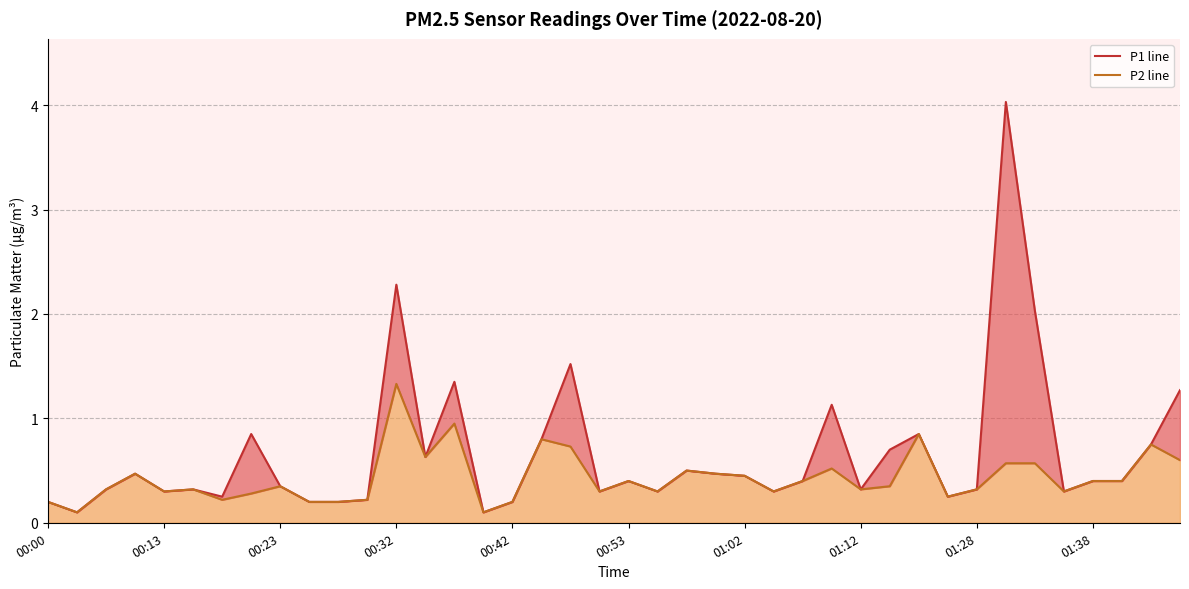

Does the chart display data point markers on the line(s)?

No